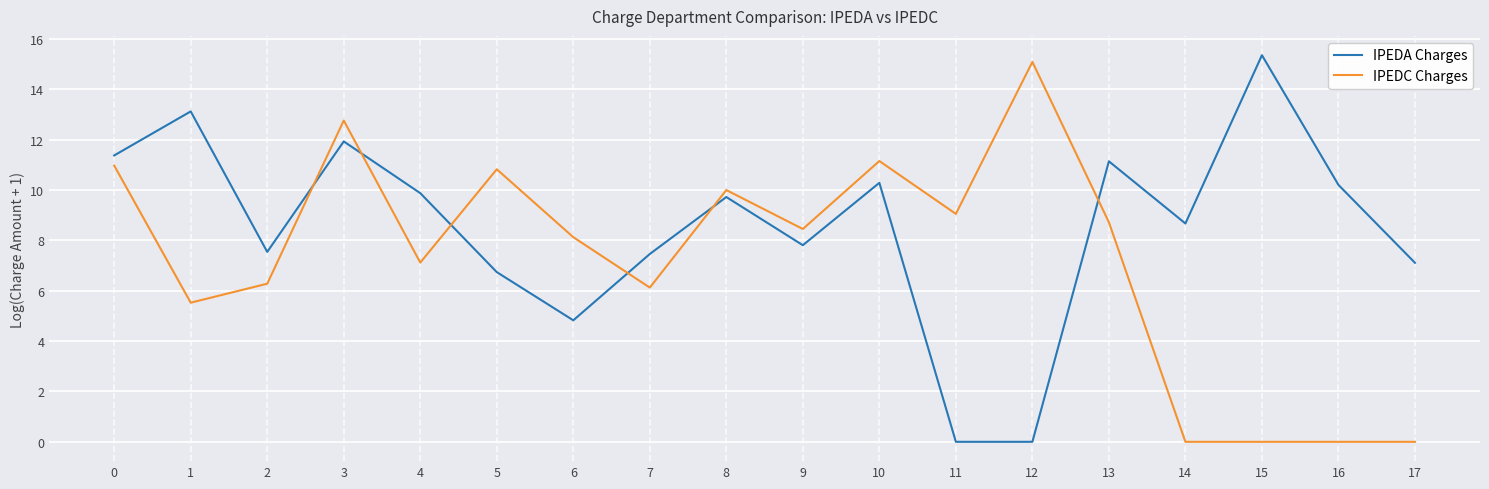

Reading left to right, extract all data points from this chart.

IPEDA Charges: 11.4	13.1	7.5	11.9	9.9	6.7	4.8	7.5	9.7	7.8	10.3	0.0	0.0	11.1	8.7	15.4	10.2	7.1
IPEDC Charges: 11.0	5.5	6.3	12.8	7.1	10.8	8.1	6.1	10.0	8.5	11.2	9.1	15.1	8.7	0.0	0.0	0.0	0.0